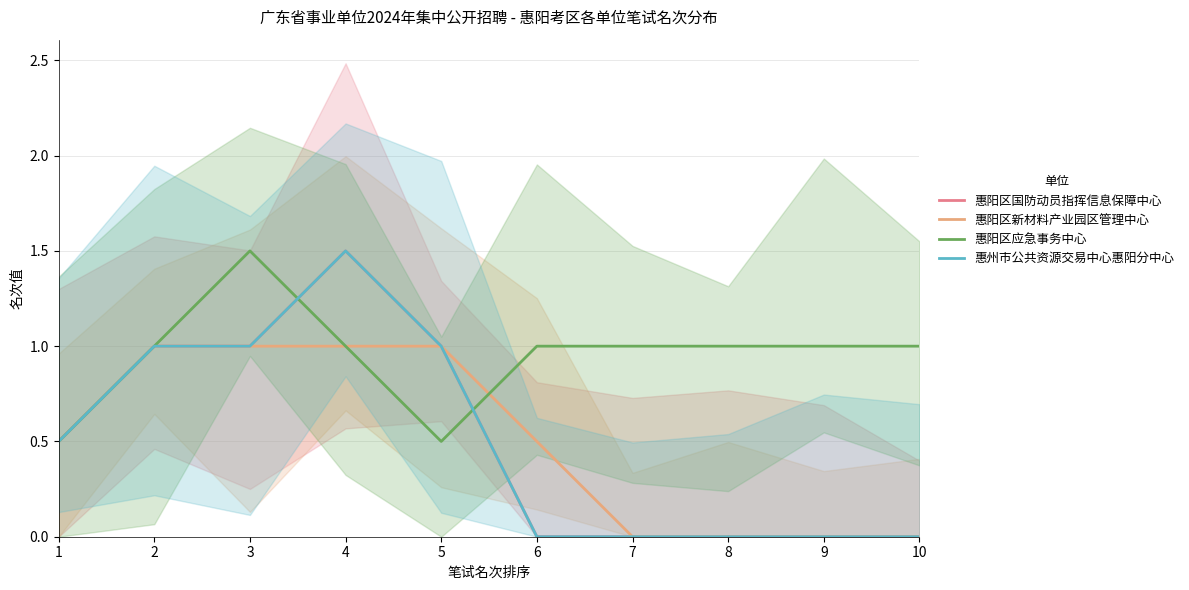

What is the total value across all series at 2?

4.0